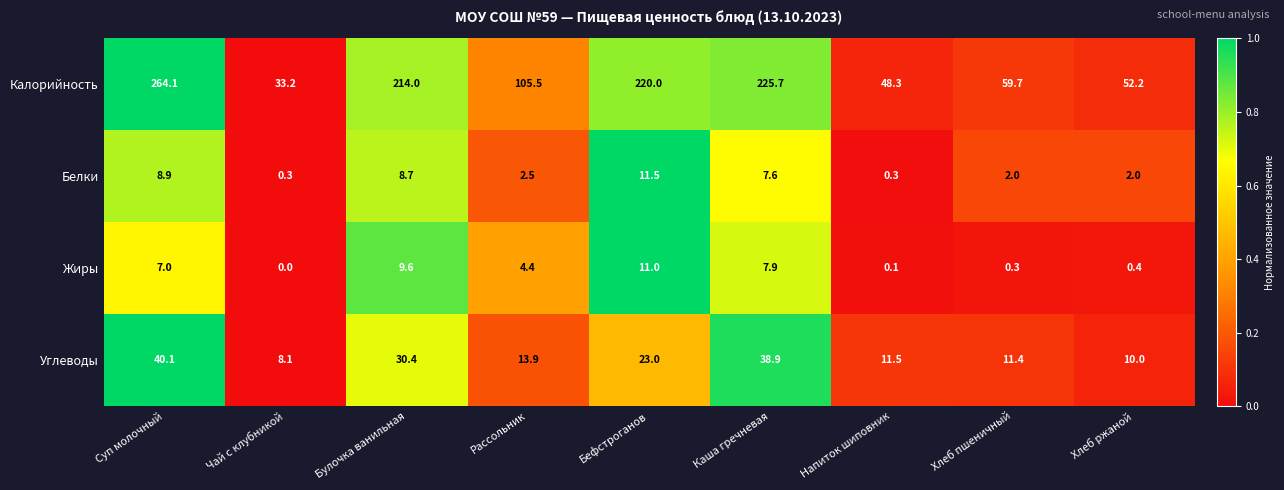

The Белки series shows 11.5 at Бефстроганов. True or false?

True